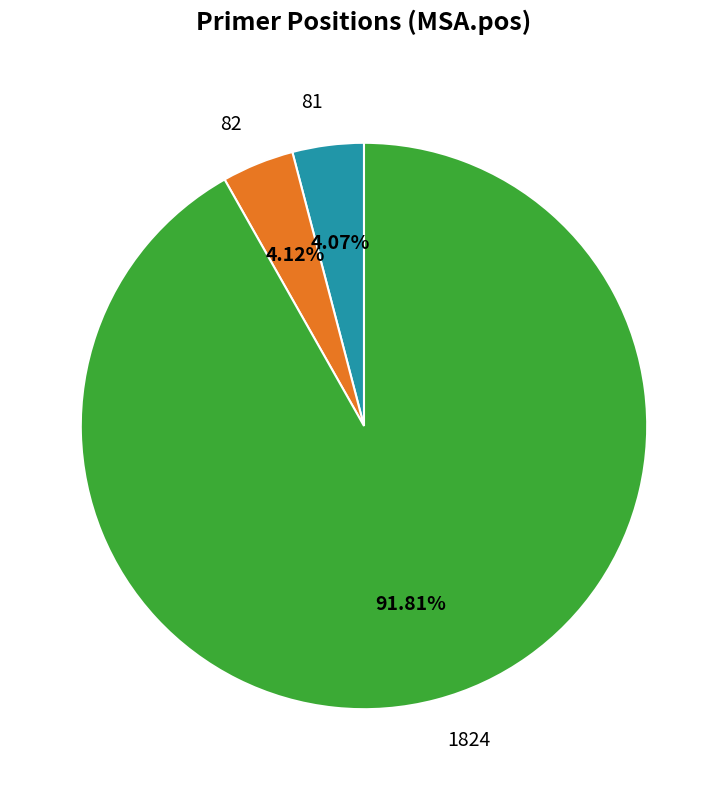

What is the total percentage of 1824 and 81?

95.9%